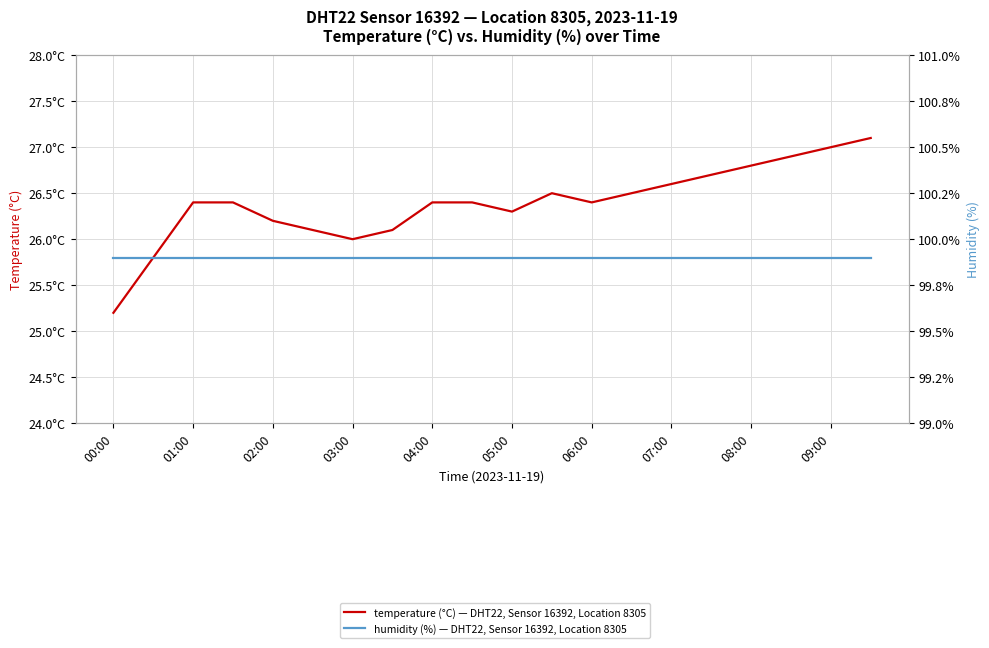

True or false: temperature (°C) — DHT22, Sensor 16392, Location 8305 and humidity (%) — DHT22, Sensor 16392, Location 8305 cross at least once.

False